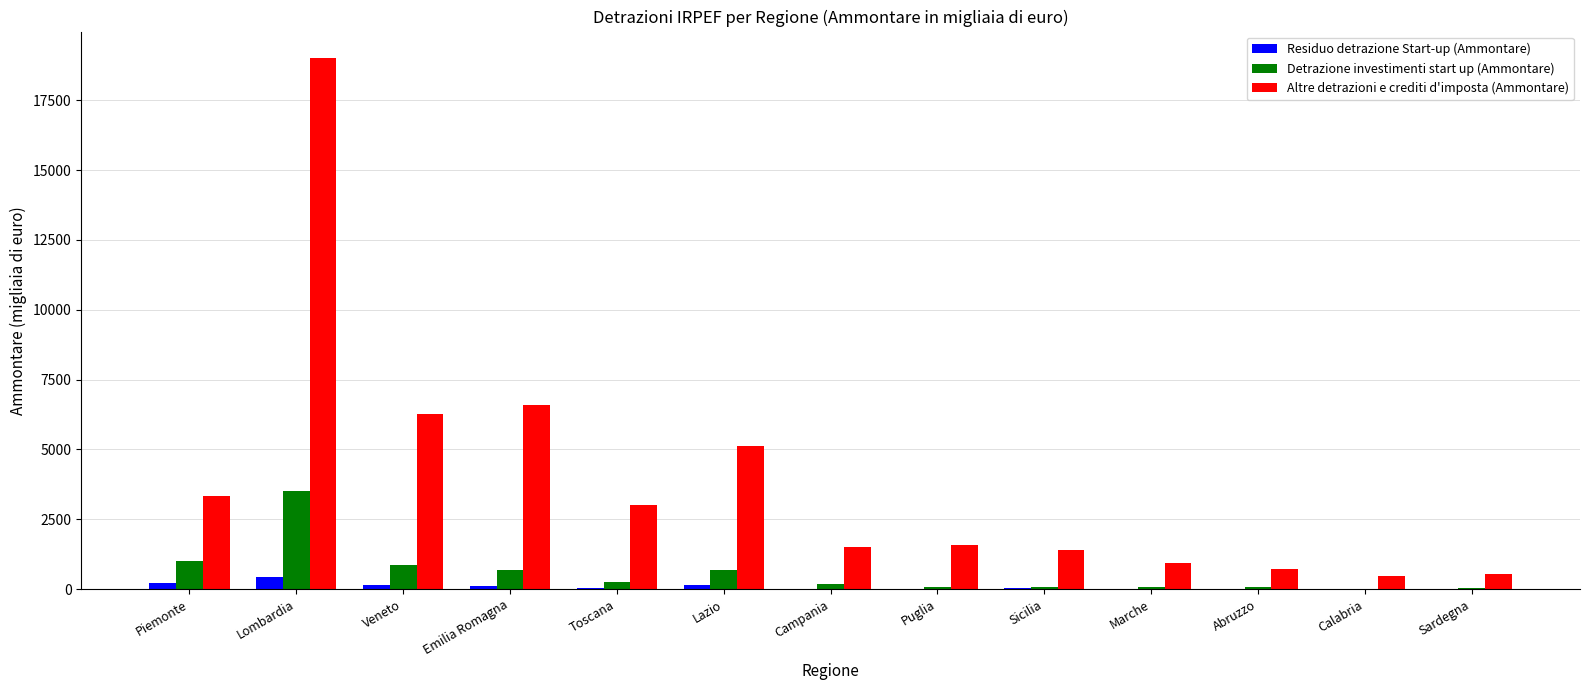

At which category is the sum across all series the highest?

Lombardia